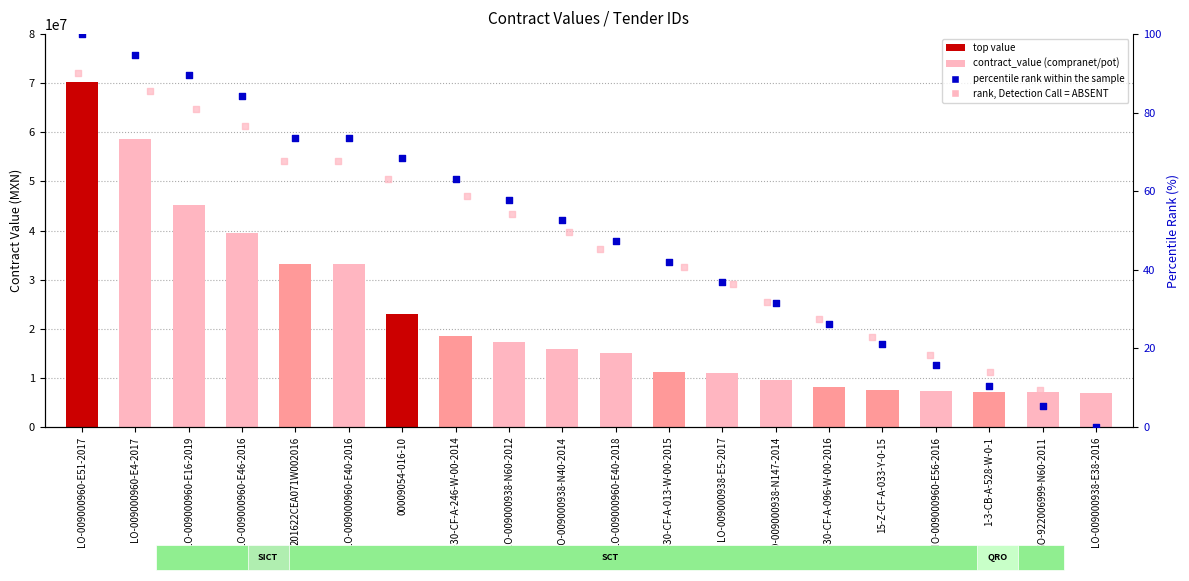

Which series has the widest spread of Y values?

contract_value